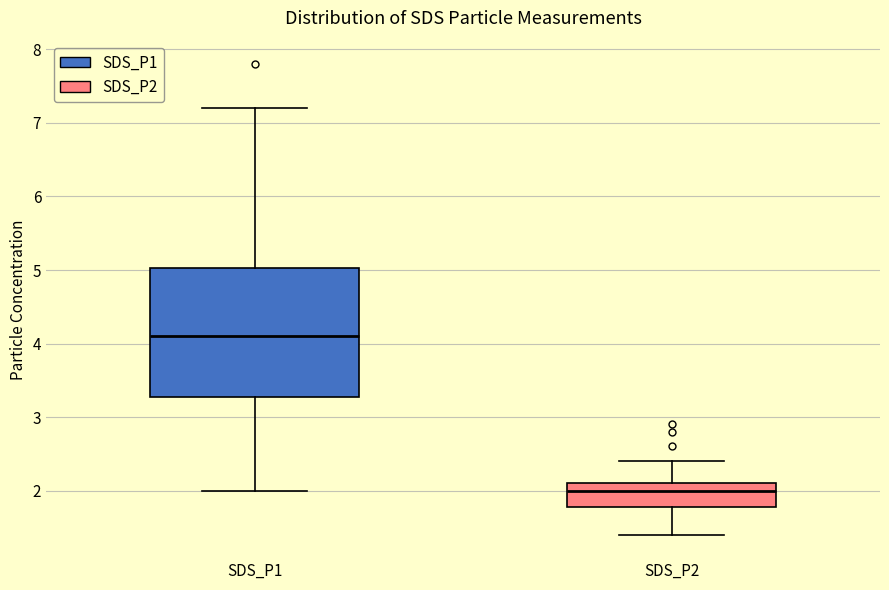

Which box has the lowest median line?

SDS_P2